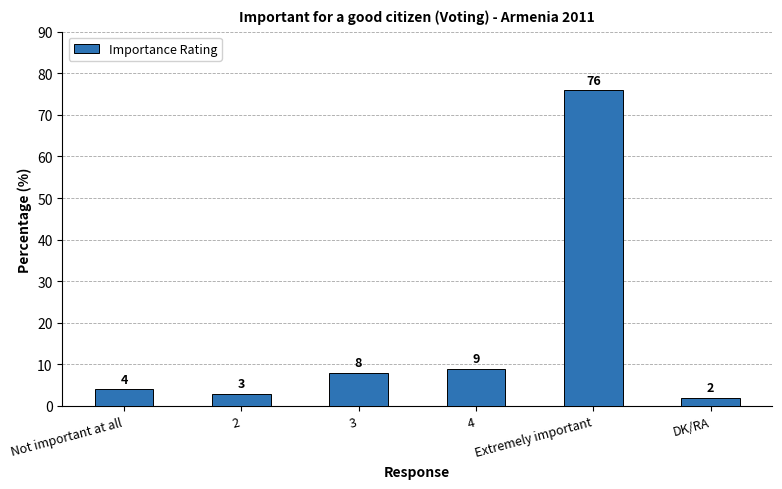

Reading left to right, extract all data points from this chart.

4	3	8	9	76	2